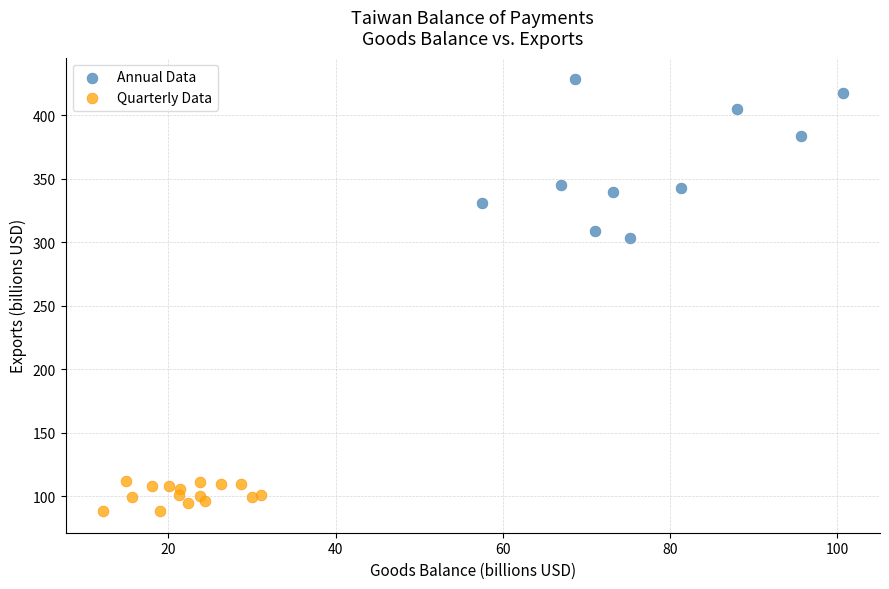

Which series contains the highest Y value?

Annual Data